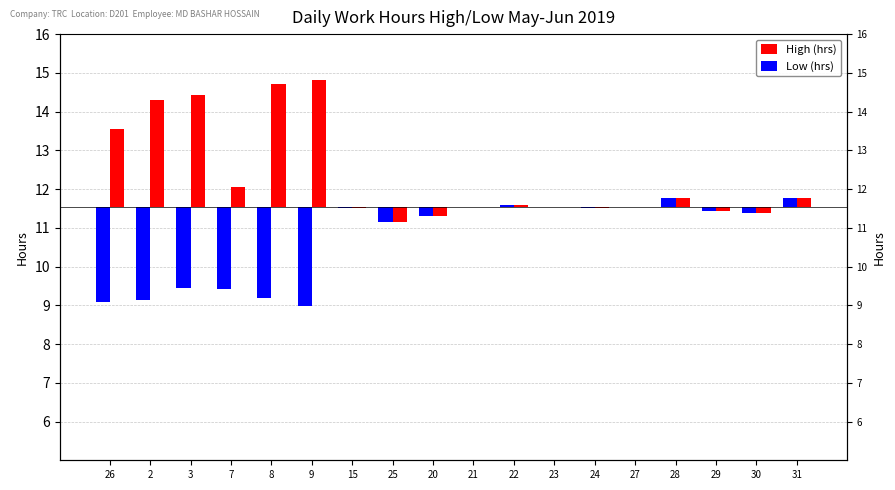

Between 25 and 28, which series saw the biggest shift?

High (hrs)